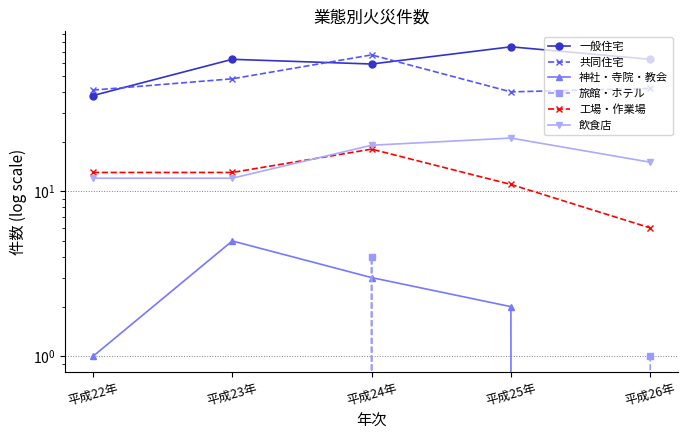

How many categories are shown in the chart?

5